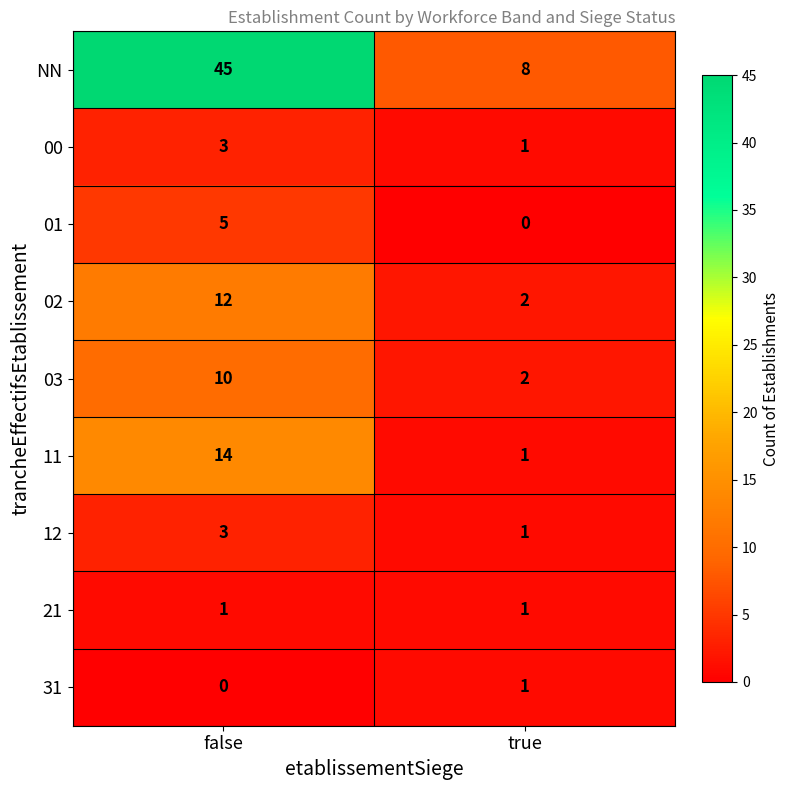

Reading right to left, transcribe all the data shown in this chart.

NN: true=8	false=45
00: true=1	false=3
01: true=0	false=5
02: true=2	false=12
03: true=2	false=10
11: true=1	false=14
12: true=1	false=3
21: true=1	false=1
31: true=1	false=0